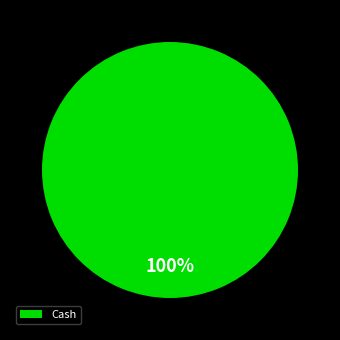

Which slice represents more than half of the pie?

Cash